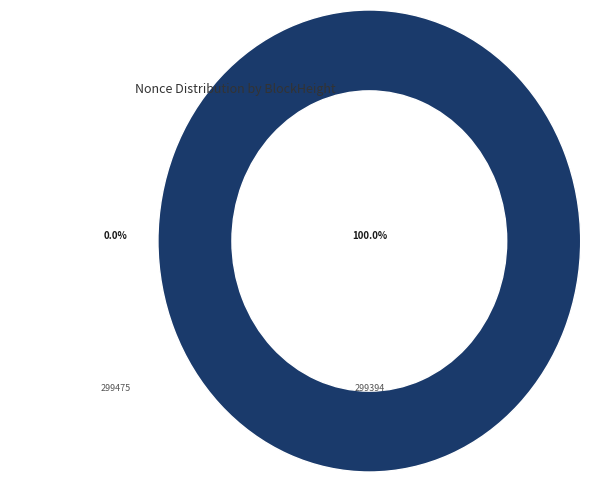

Combined, what portion of the pie is 299475 and 299394?

100.0%